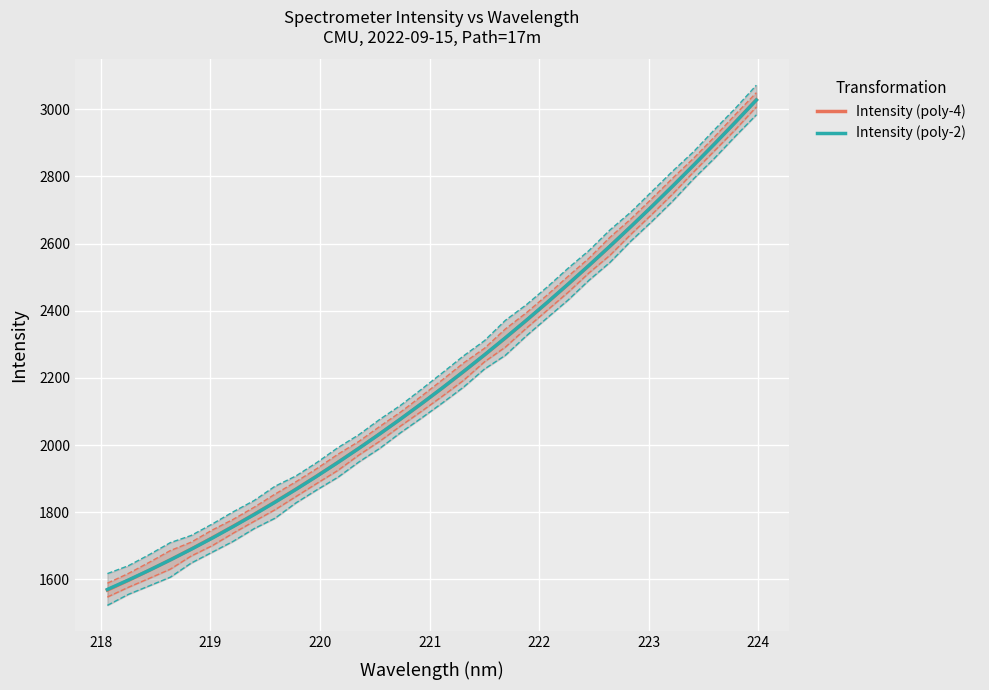

What are all the series names shown in the legend?

Intensity (poly-4), Intensity (poly-2)